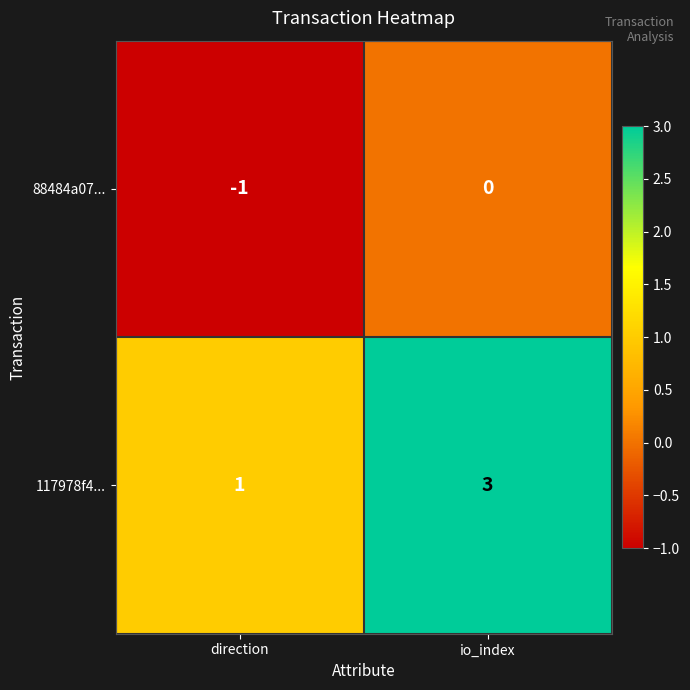

Which series changed the most between direction and io_index?

117978f4...